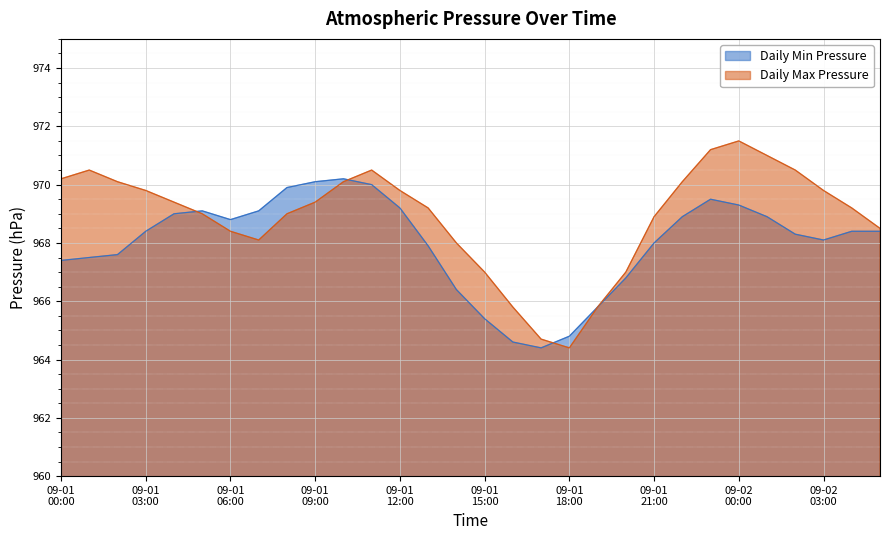

What is the smallest value displayed?

964.4